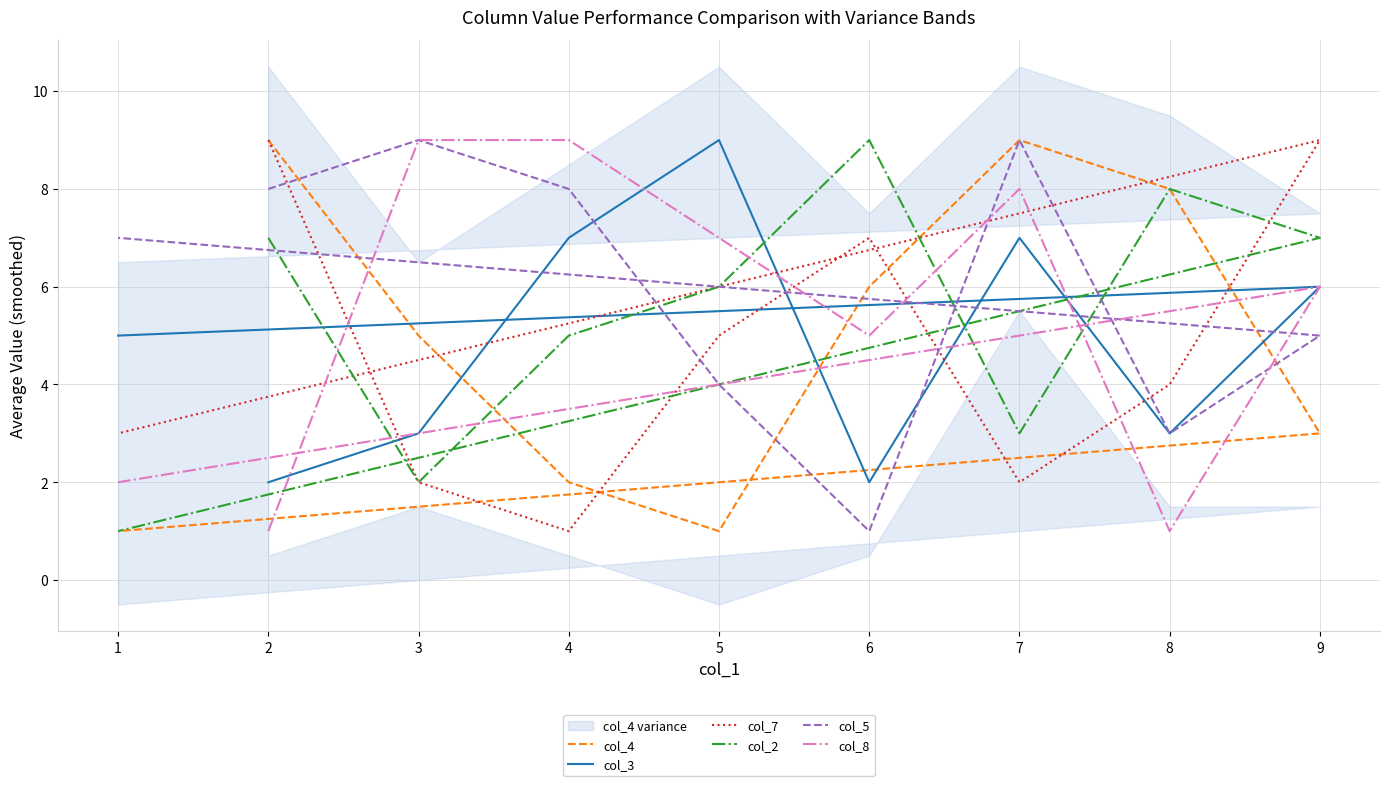

What is the highest value of the col_3 series?

9